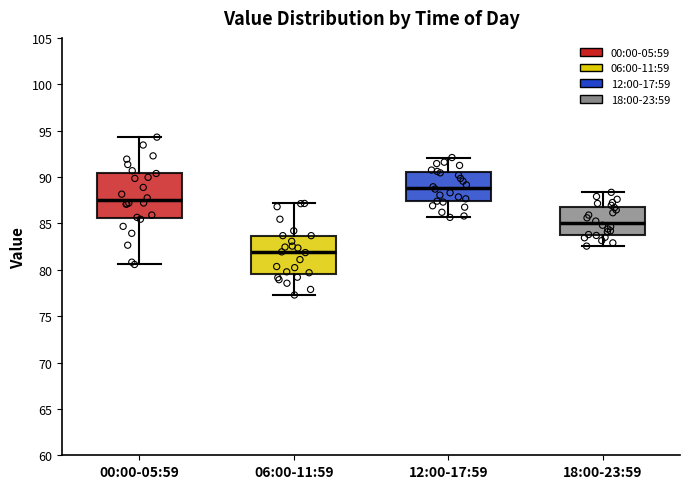

Reading left to right, read every box against the y-axis: the position of its median line, the range the box covers, and the ends of its whiskers. The values are not printed on the chart, so give them approximately, as read against the axis.

00:00-05:59: median 87.5, box 85.5 to 90.5, whiskers 80.5 to 94.5
06:00-11:59: median 82.0, box 79.5 to 83.5, whiskers 77.5 to 87.0
12:00-17:59: median 89.0, box 87.5 to 90.5, whiskers 85.5 to 92.0
18:00-23:59: median 85.0, box 84.0 to 87.0, whiskers 82.5 to 88.5